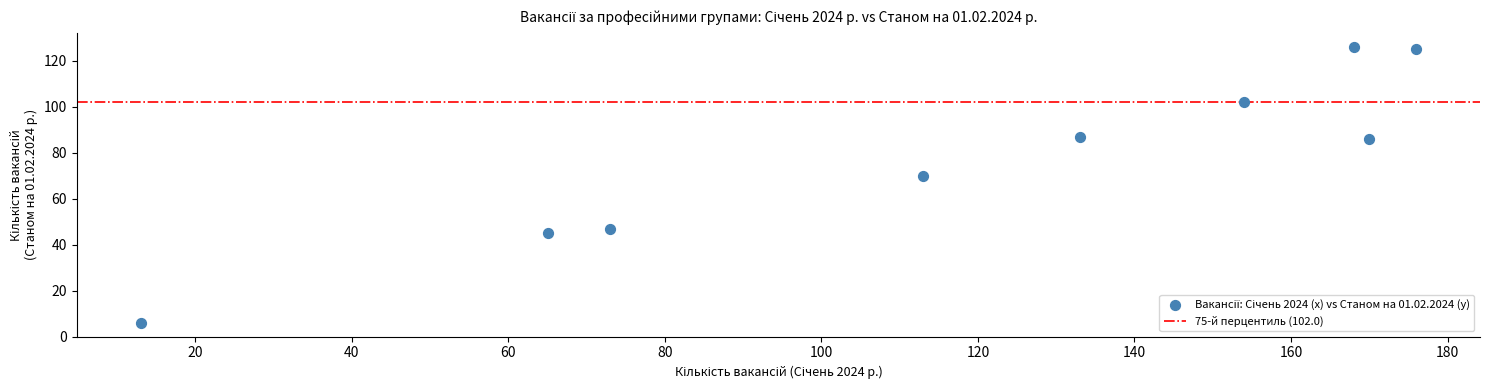

What Y value in the scatter plot is closest to 66?

70